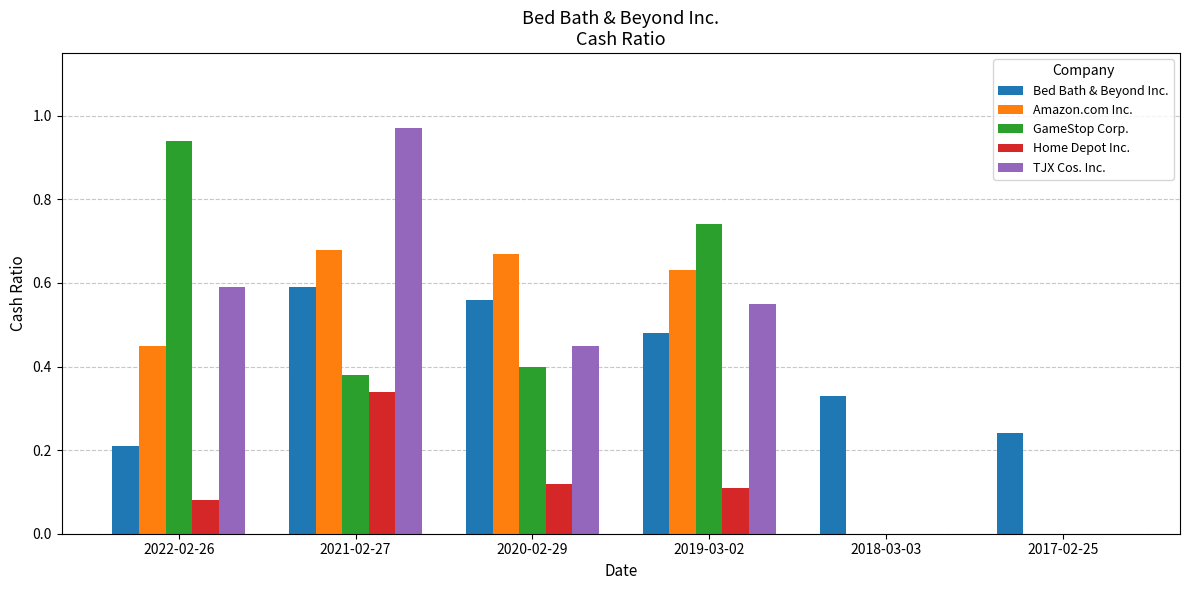

What are all the series names shown in the legend?

Bed Bath & Beyond Inc., Amazon.com Inc., GameStop Corp., Home Depot Inc., TJX Cos. Inc.